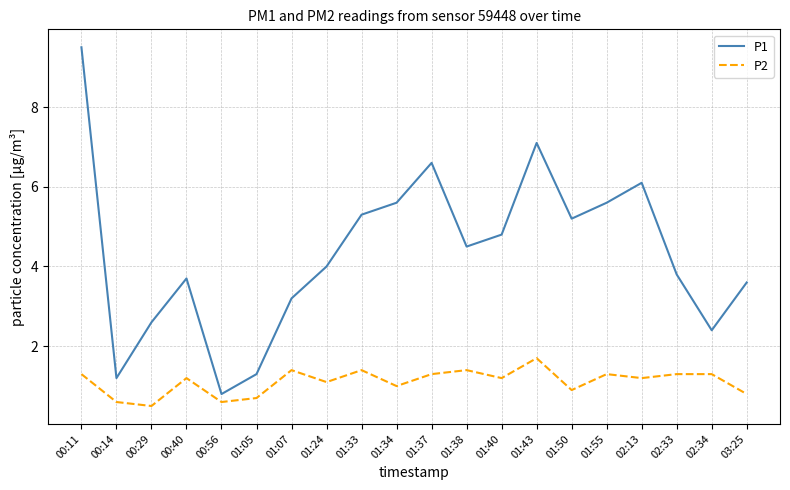

What is the difference between the P1 values at 00:14 and 01:05?

0.1